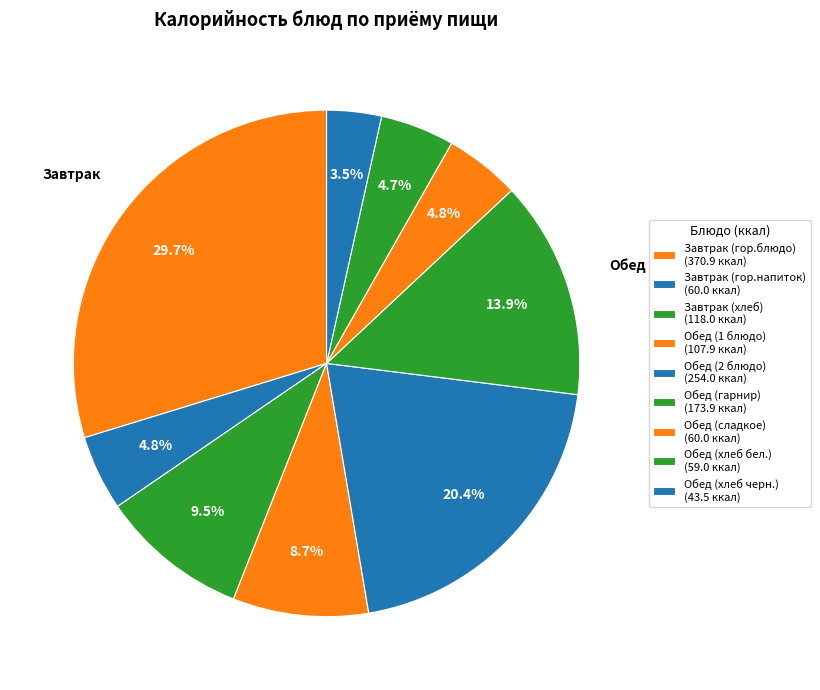

Is the sum of Завтрак (гор.блюдо) and Обед (1 блюдо) greater than half?

No